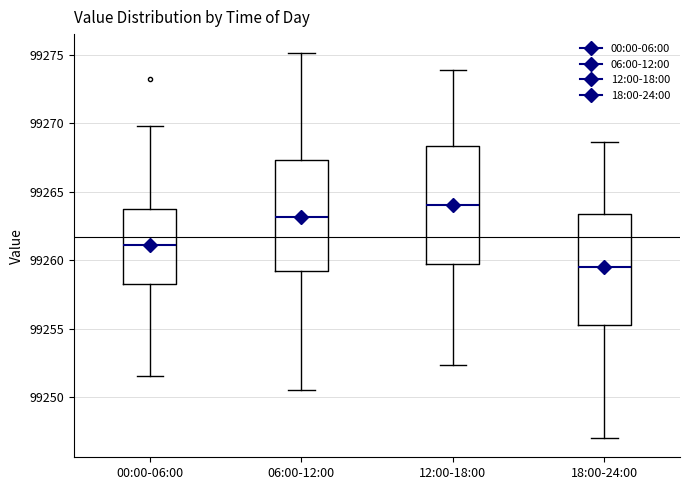

Which box has the lowest median line?

18:00-24:00